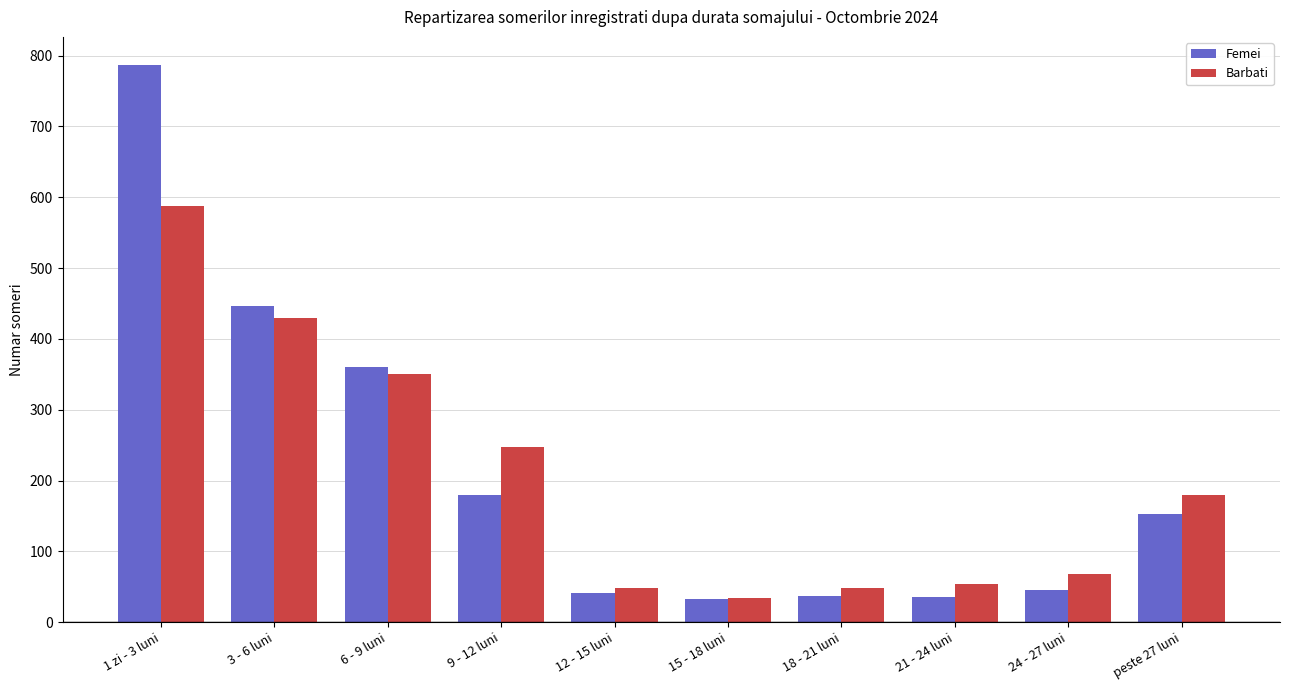

What is the value of the Barbati bar at the 2nd from the left?

429